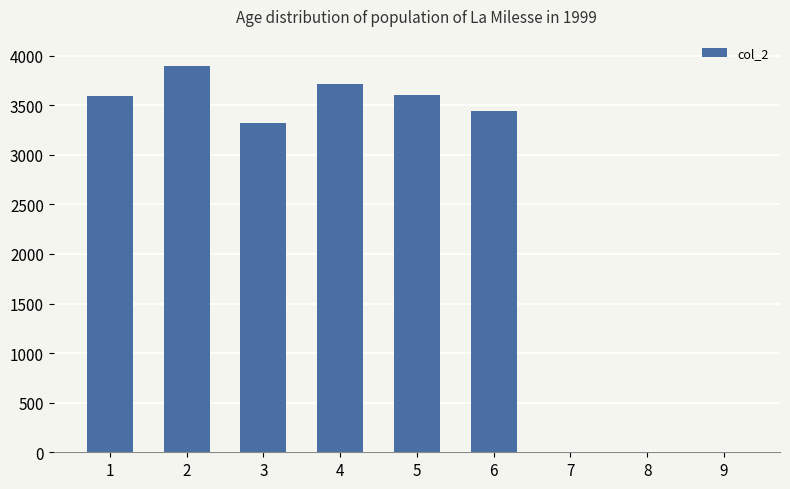

What is the greatest value displayed?

3900.2